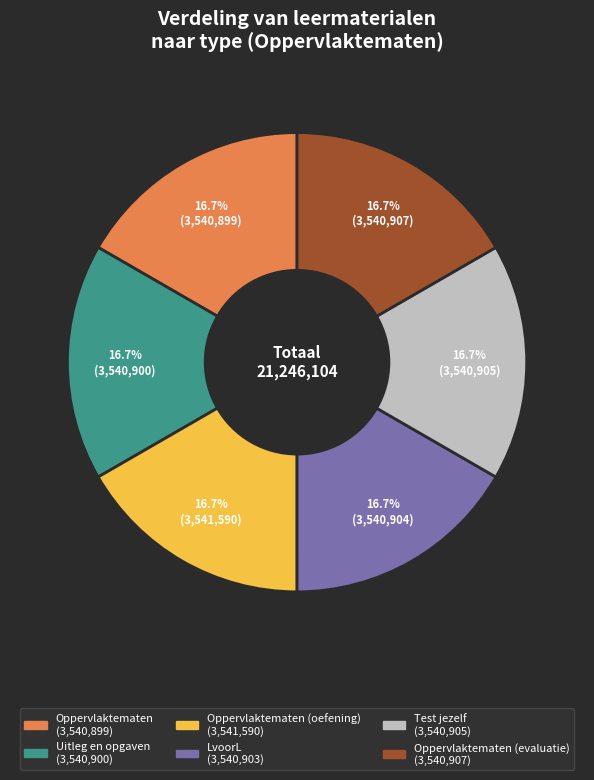

Is there any slice that represents more than half of the pie?

No